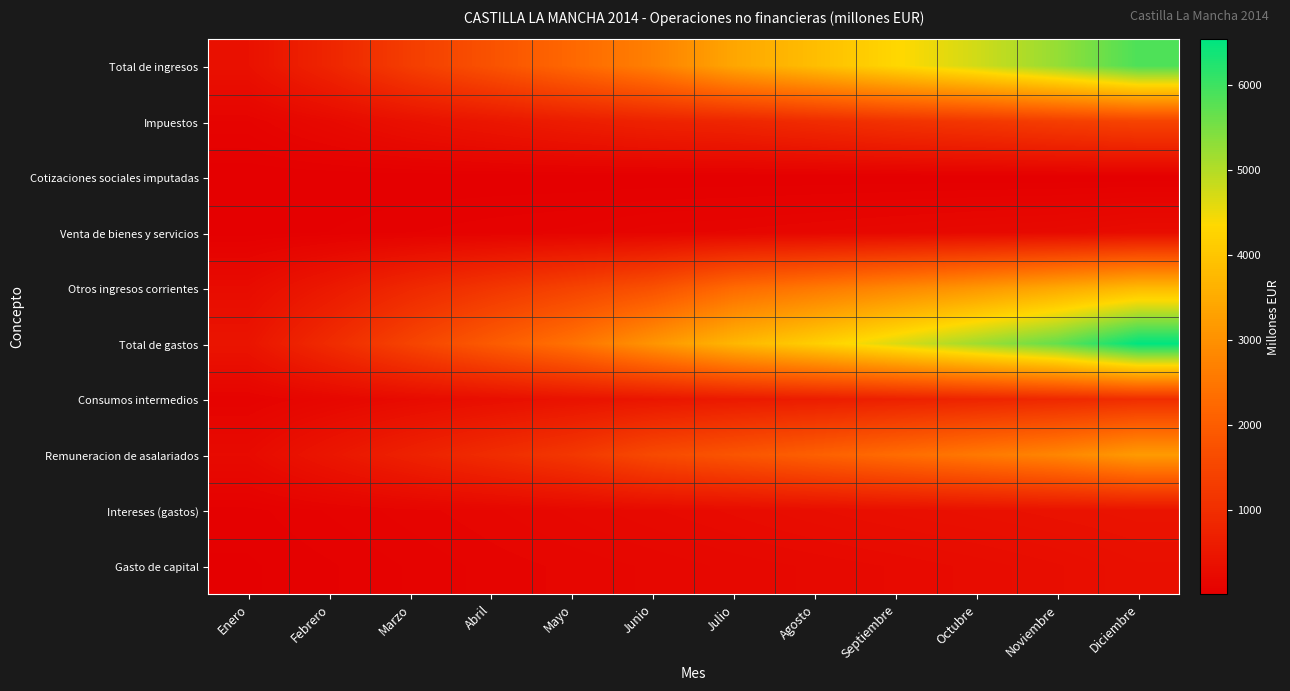

How many distinct data groups are displayed?

10